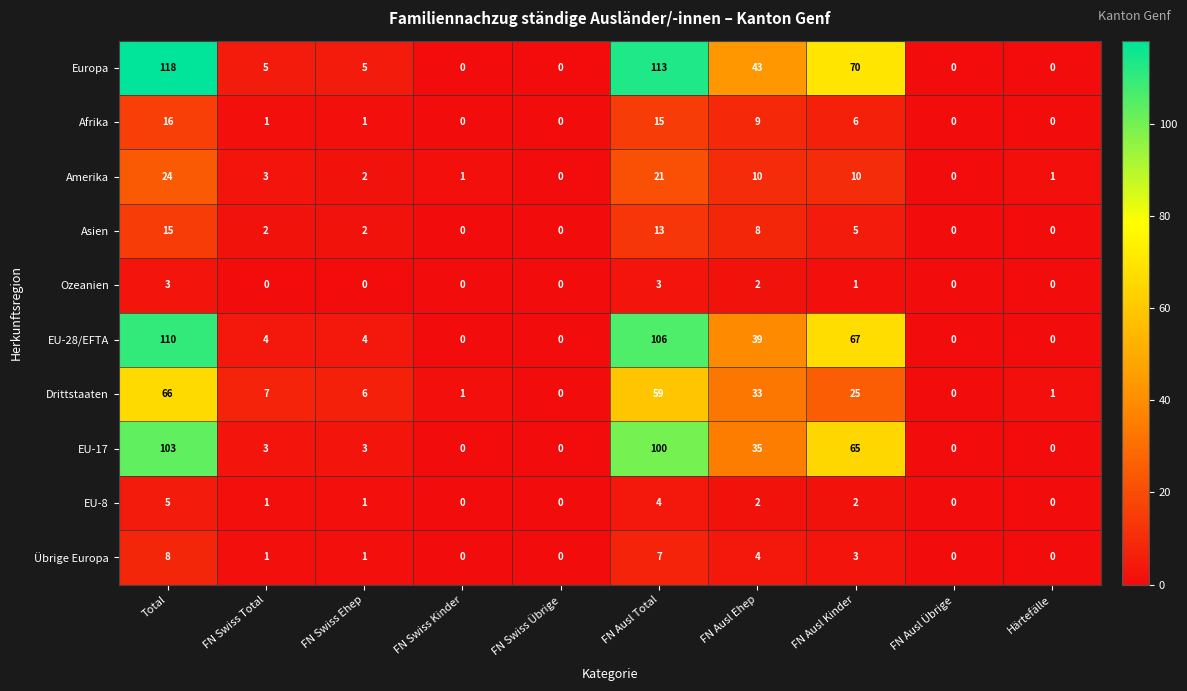

Which series has the largest total across all categories?

Europa